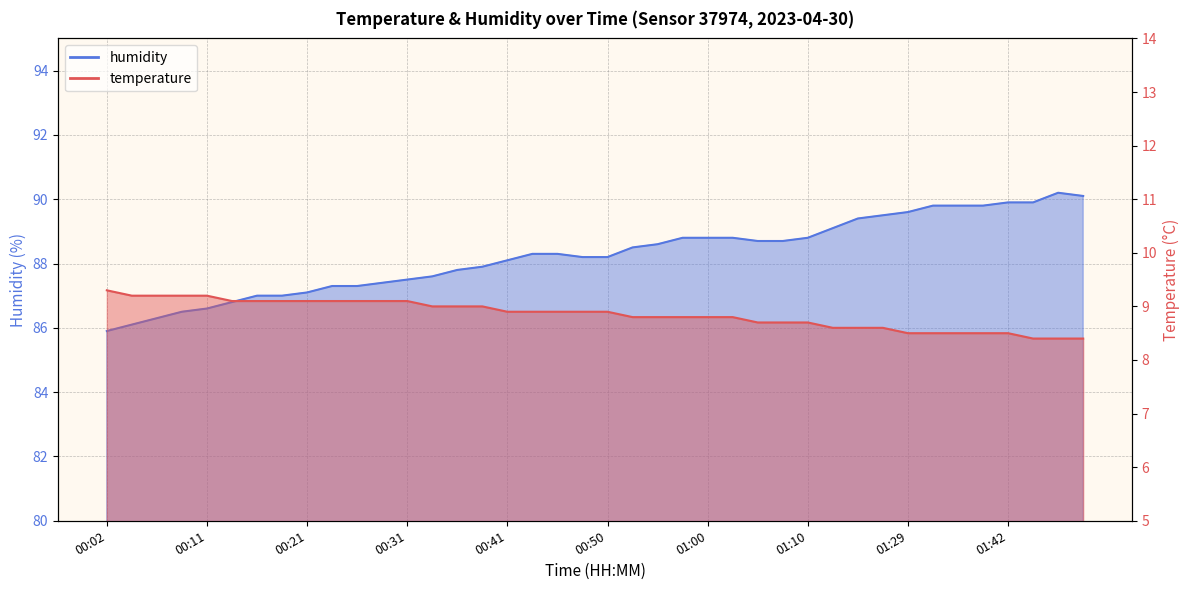

What is the label of the 12th point from the right?

01:10